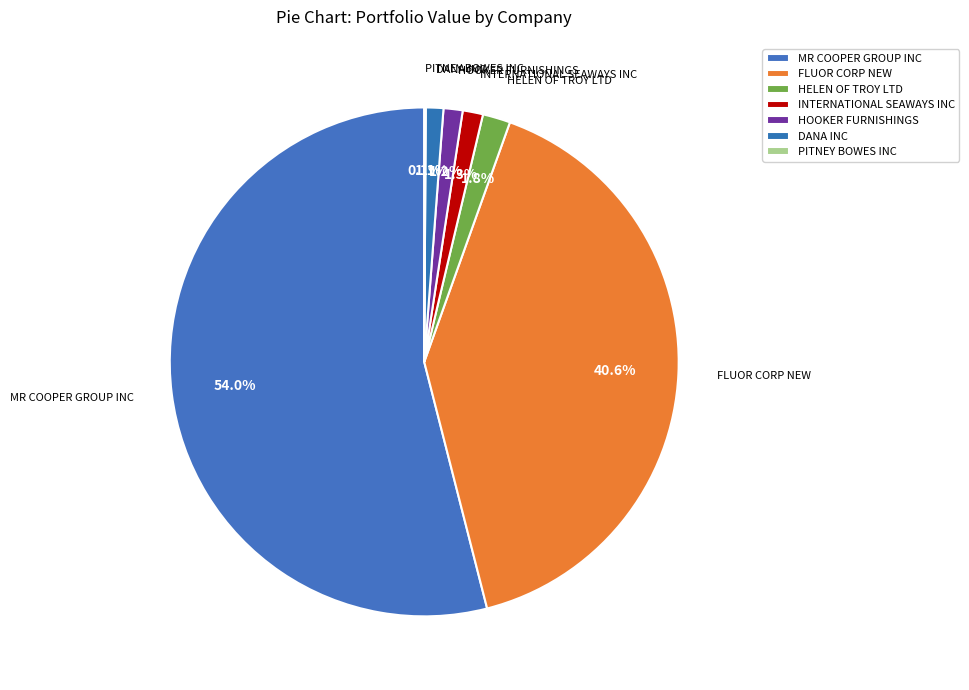

Which slice represents more than half of the pie?

MR COOPER GROUP INC